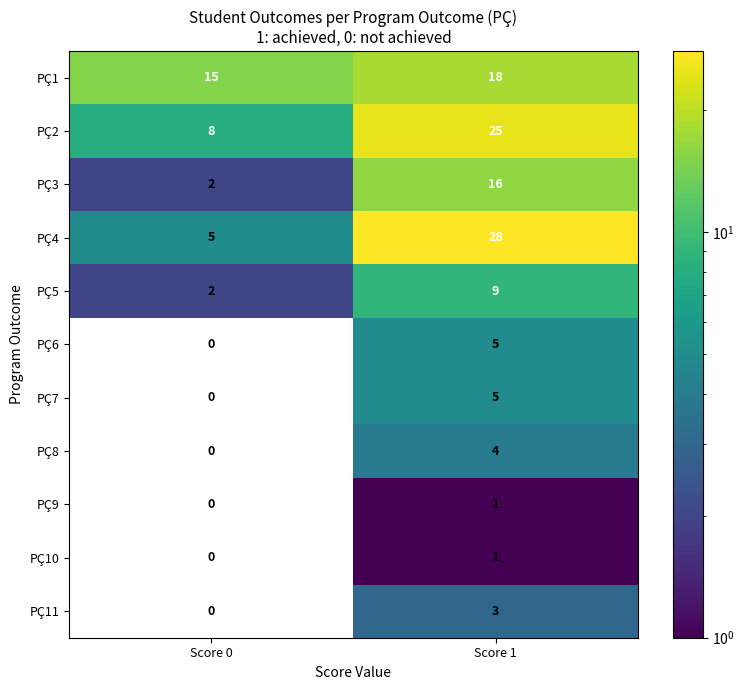

Rank the categories by PÇ4 value from highest to lowest.

Score 1, Score 0